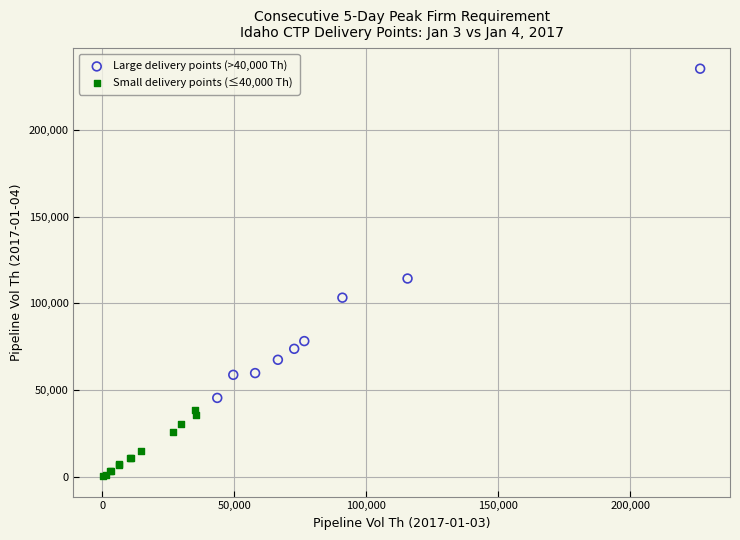

Which series has the largest Y range (max minus min)?

Large delivery points (>40,000 Th)